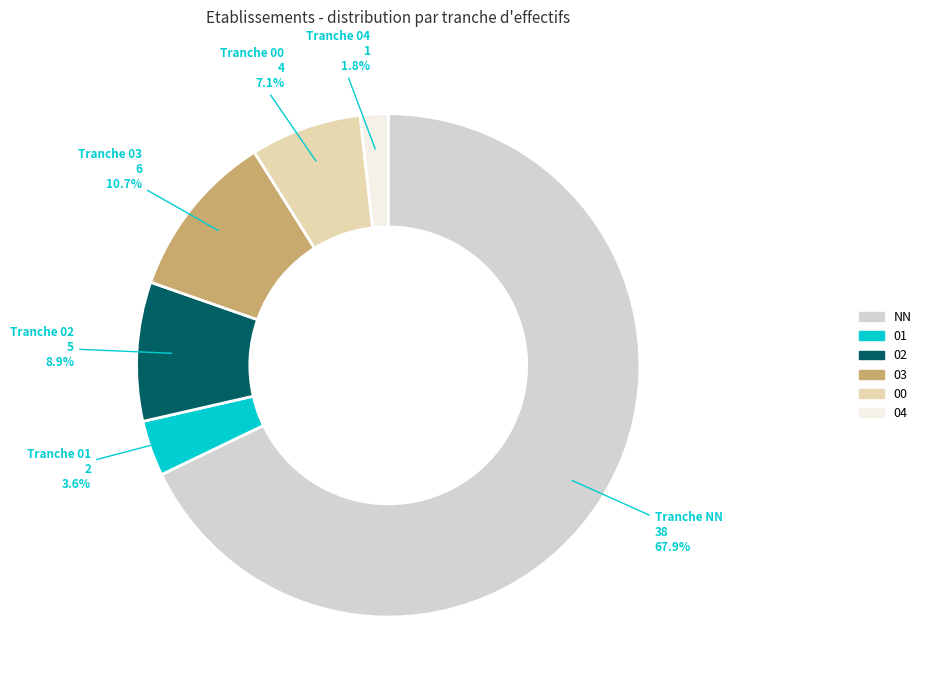

How many segments does this pie chart have?

6